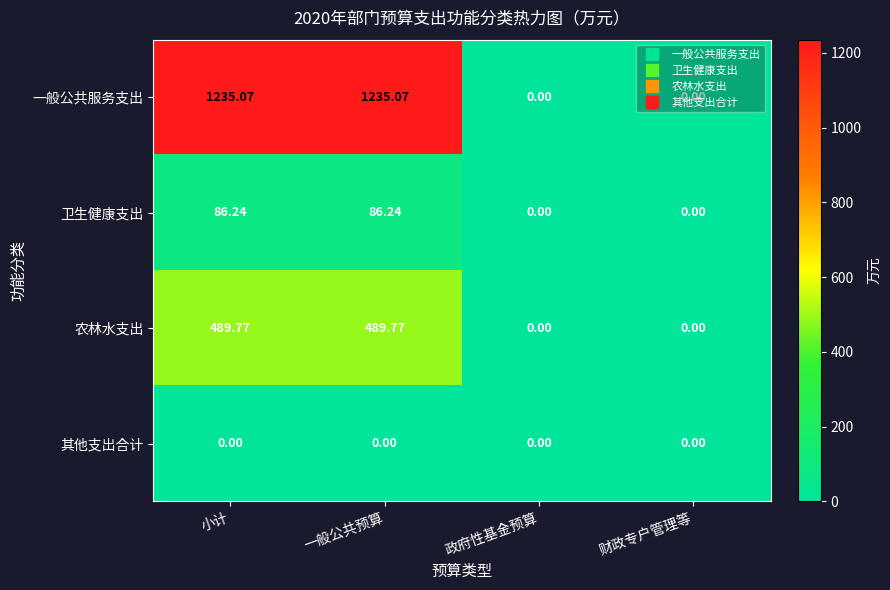

Where does the 农林水支出 series first go above 489?

小计